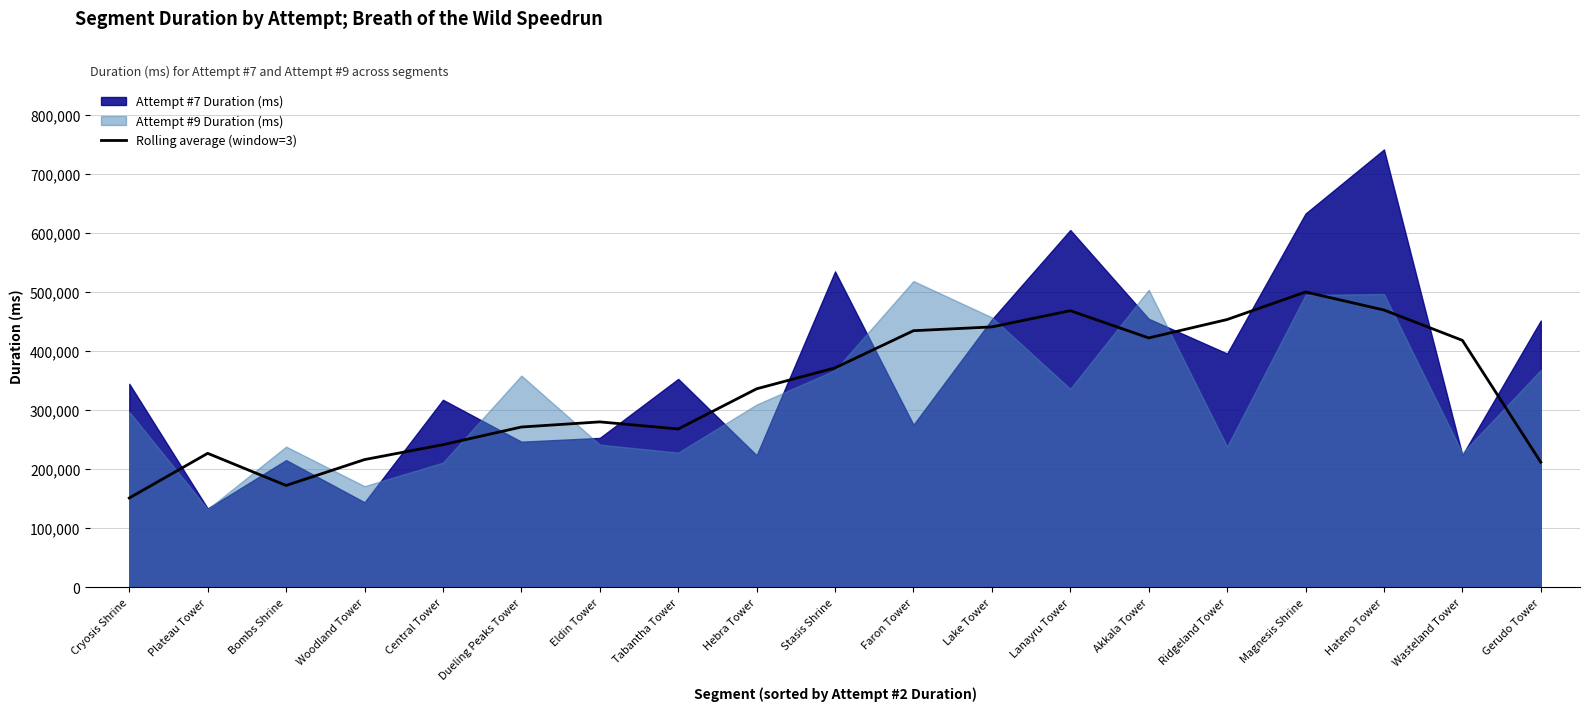

Reading left to right, list all the values displayed in this chart.

151345.8	226998.8	172555.0	216403.8	241652.5	271556.8	280270.5	268269.2	336299.2	371777.7	434742.2	441168.0	468642.0	422512.5	453684.8	500302.3	469817.8	418425.7	211966.7